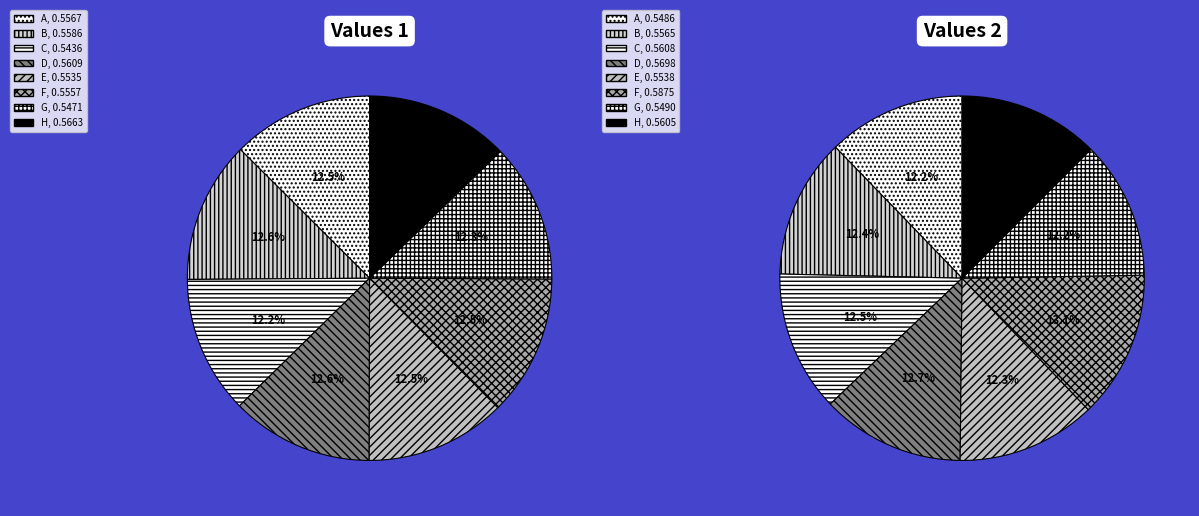

To the nearest percent, what portion does D represent?

13%